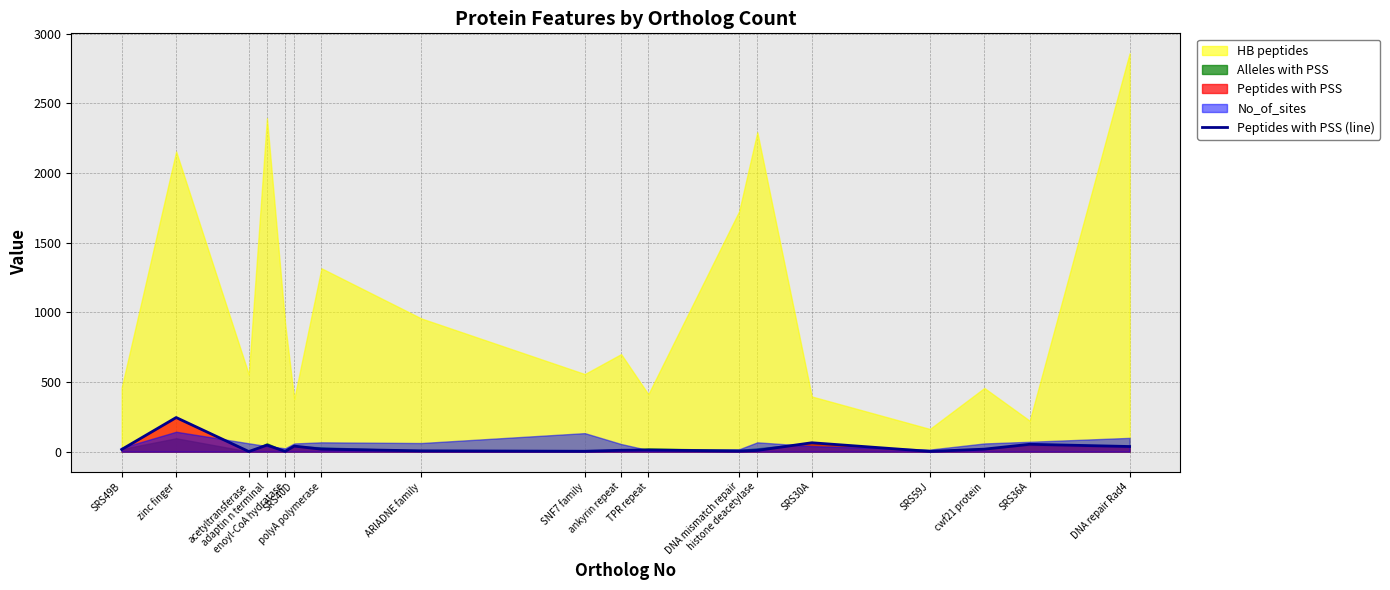

At which label does the data first exceed 16?

zinc finger